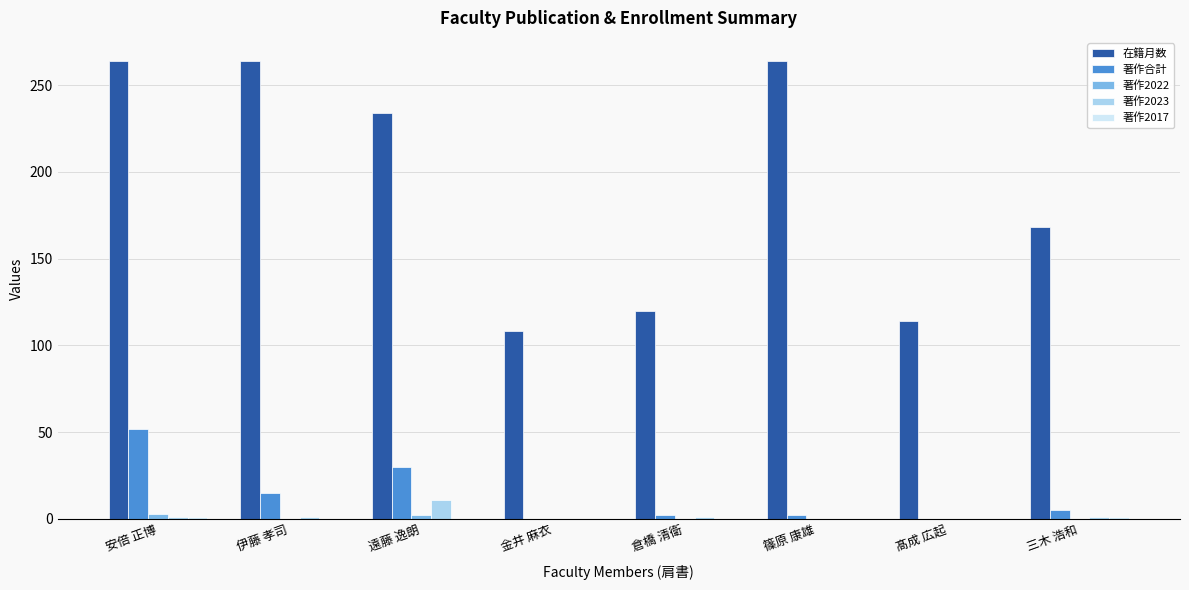

What is the sum of all 著作2023 values?

15